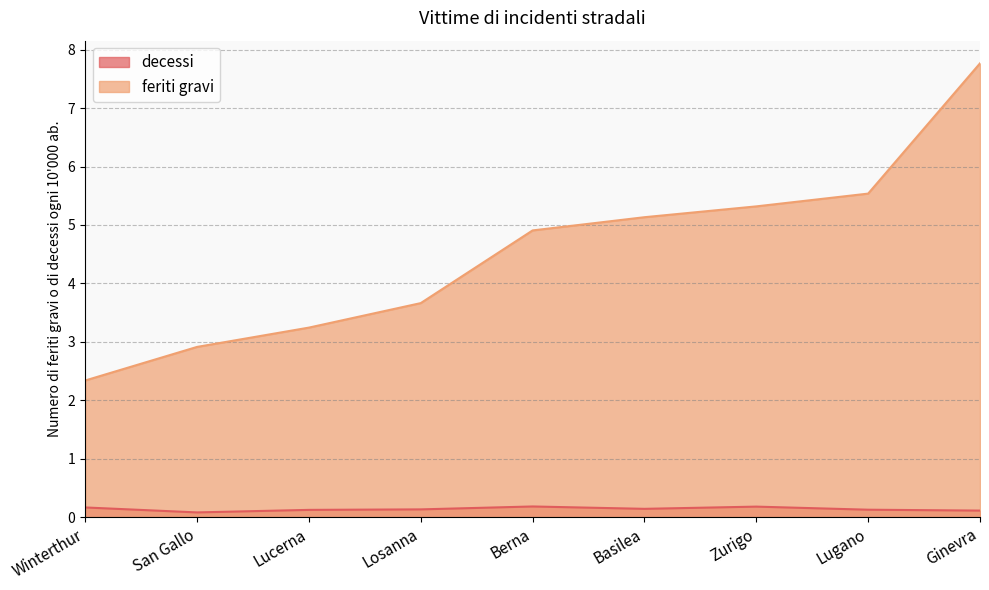

True or false: feriti gravi has more than 0 interior local peaks.

False